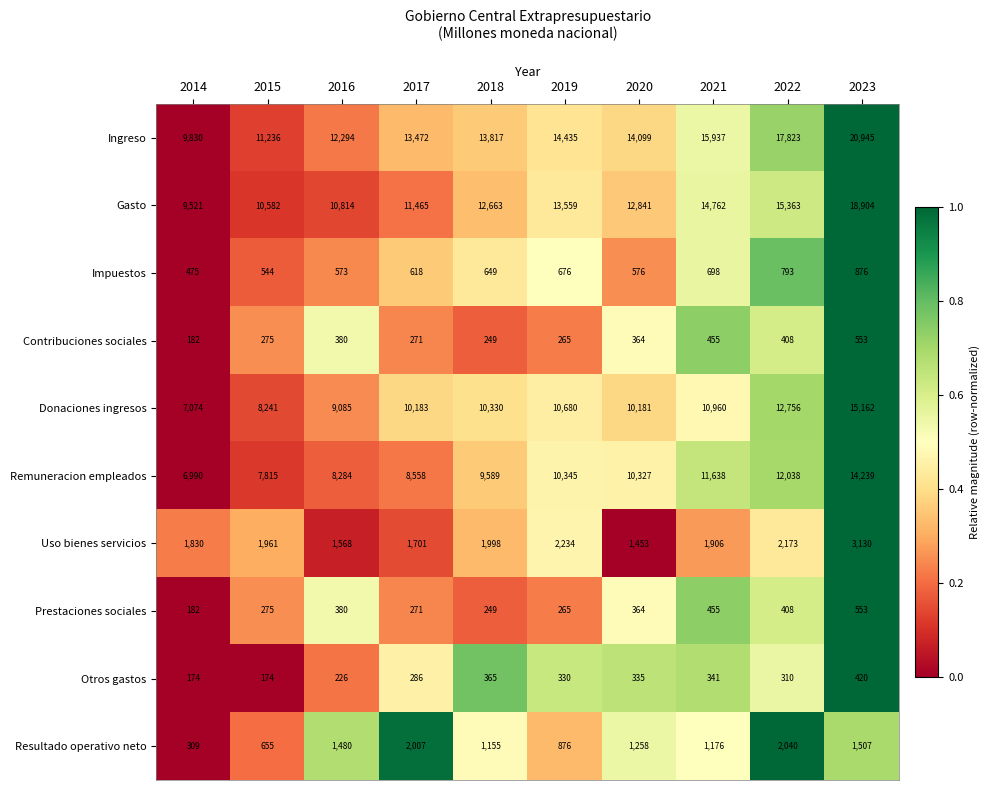

How many categories are shown in the chart?

10